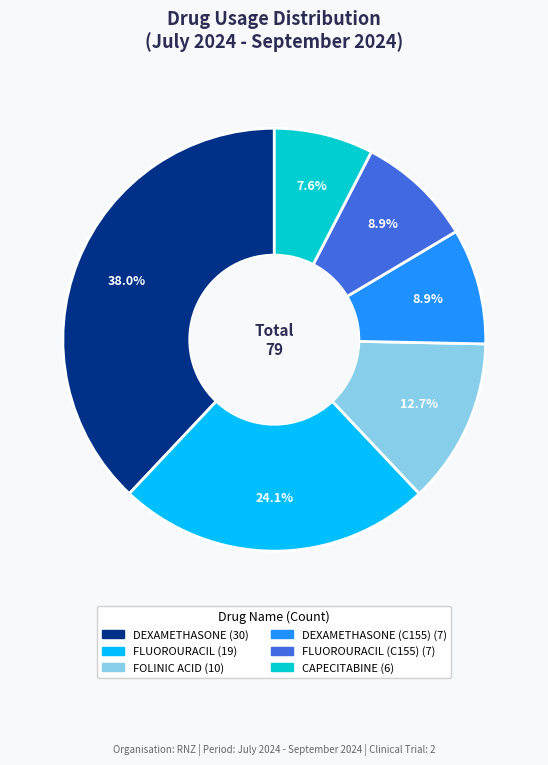

Is there any slice that represents more than half of the pie?

No